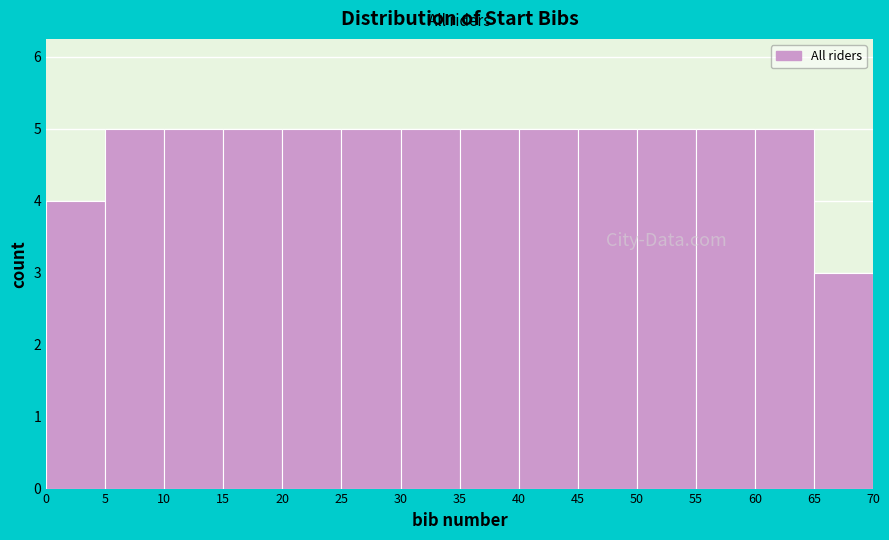

What is the height of the bar covering 10 to 15 on the x-axis? The values are not printed on the chart, so give them approximately, as read against the axis.

5